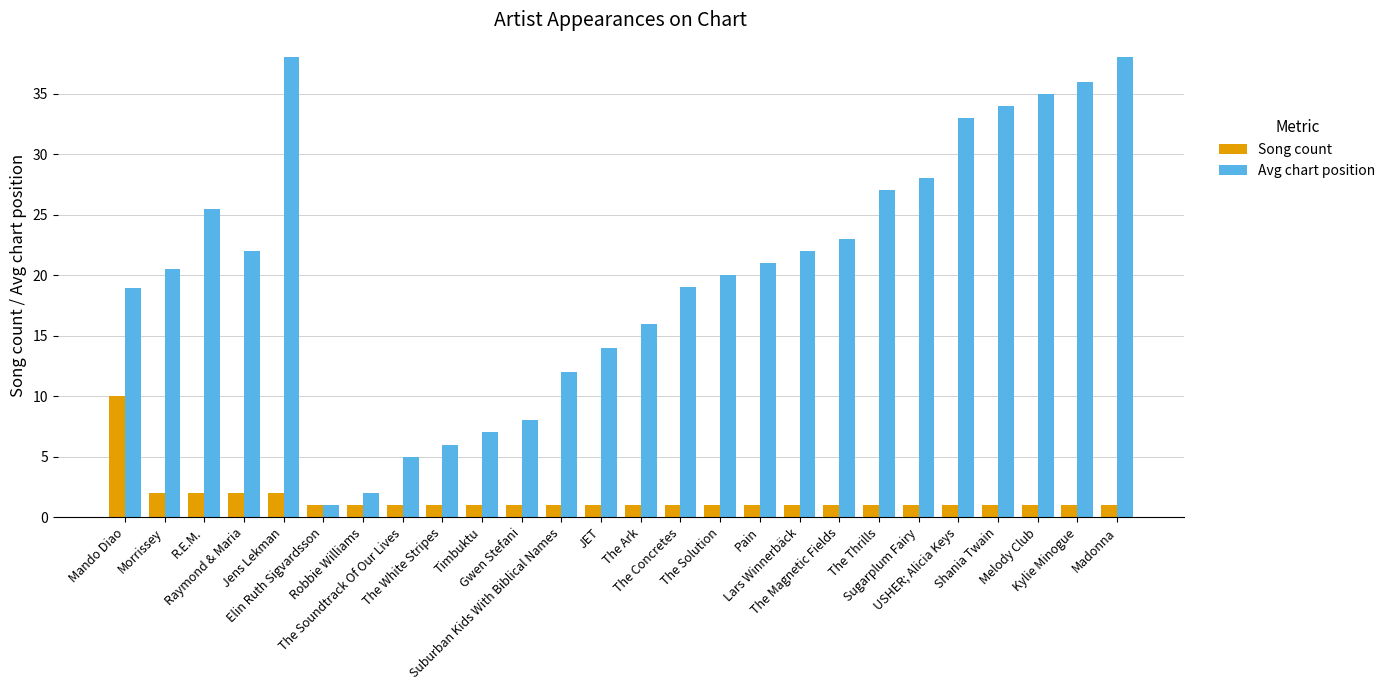

What is the average value of the Avg chart position series?

20.5